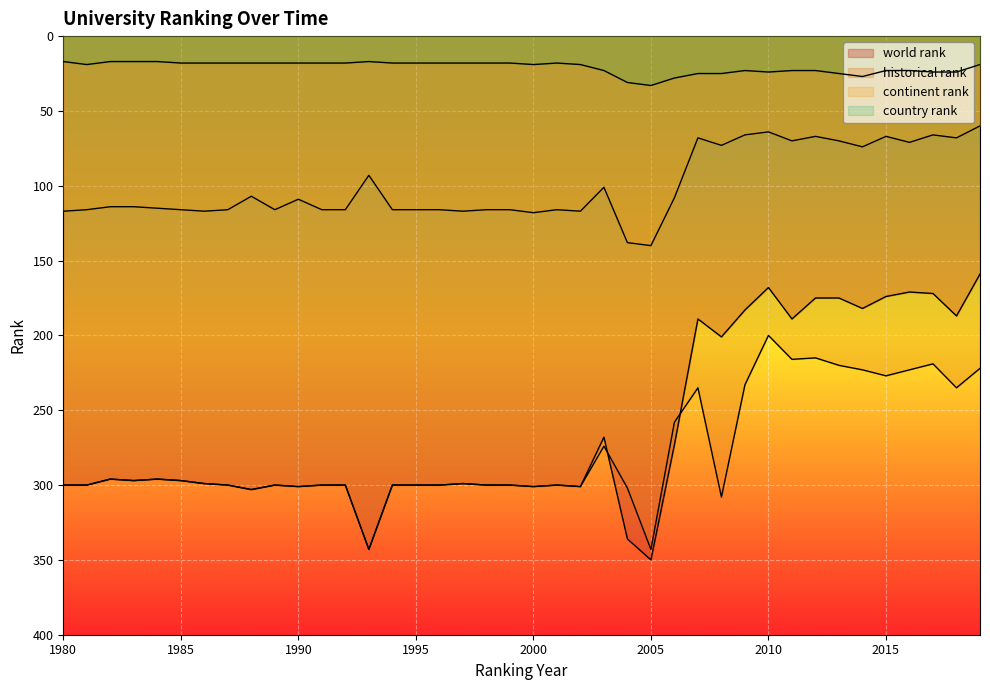

What is the sum of the continent rank values at 1980 and 2009?

183